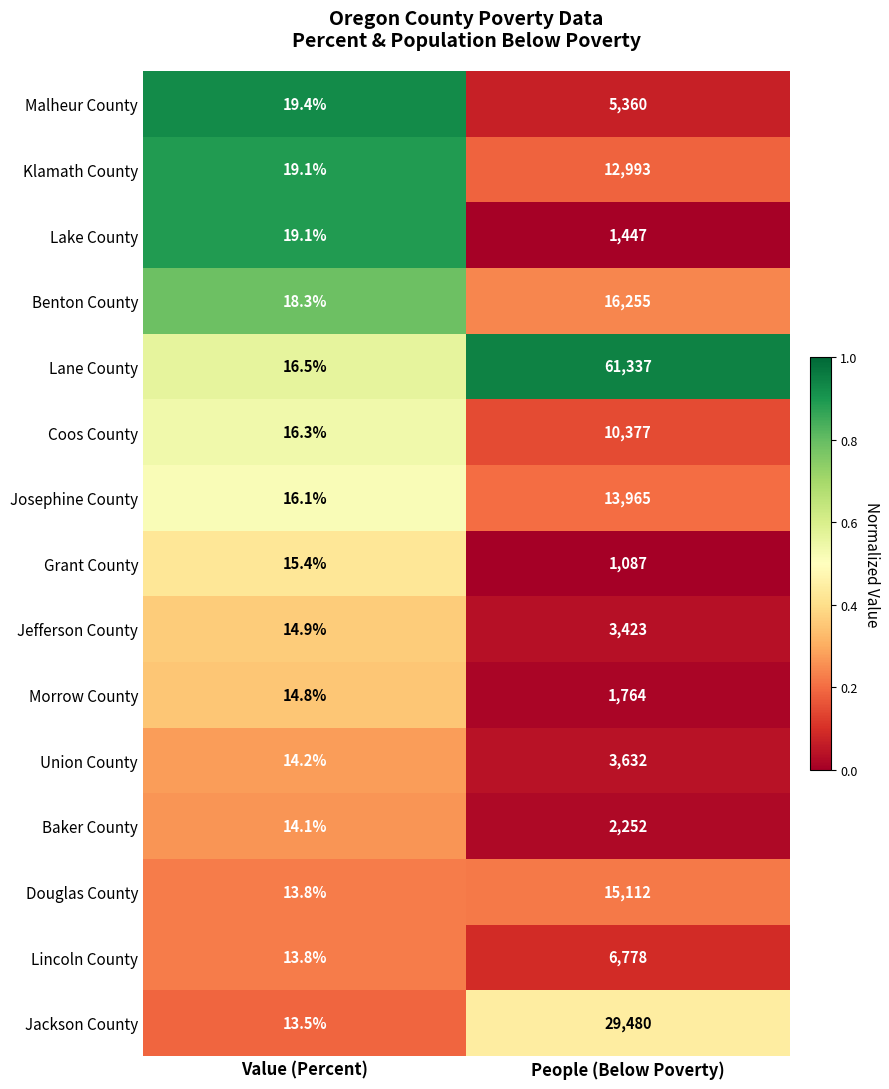

Which label corresponds to the largest value in the chart?

People (Below Poverty)